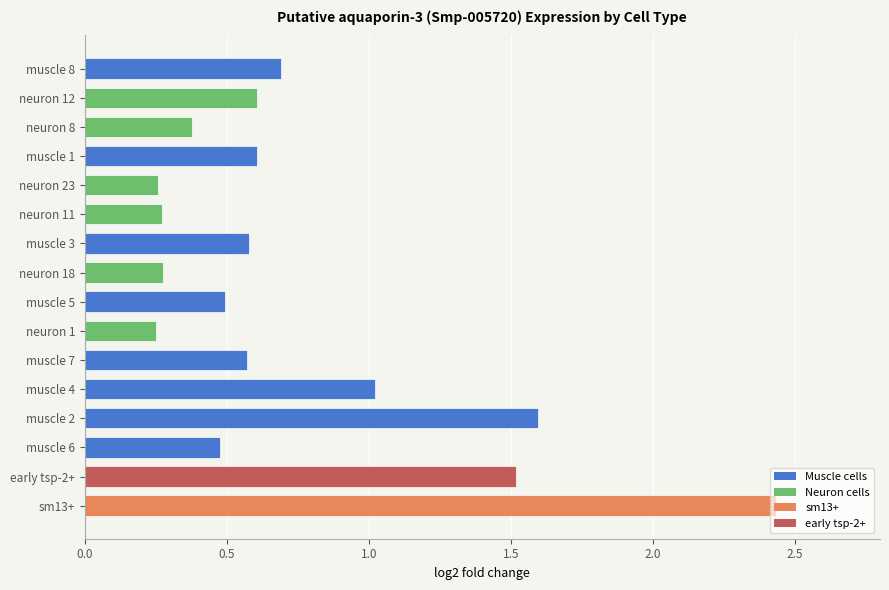

What is the change in value from early tsp-2+ to muscle 5?

-1.0